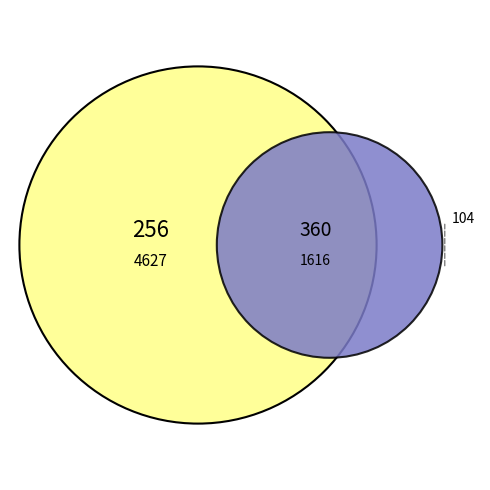

Is there a majority slice in this chart?

Yes